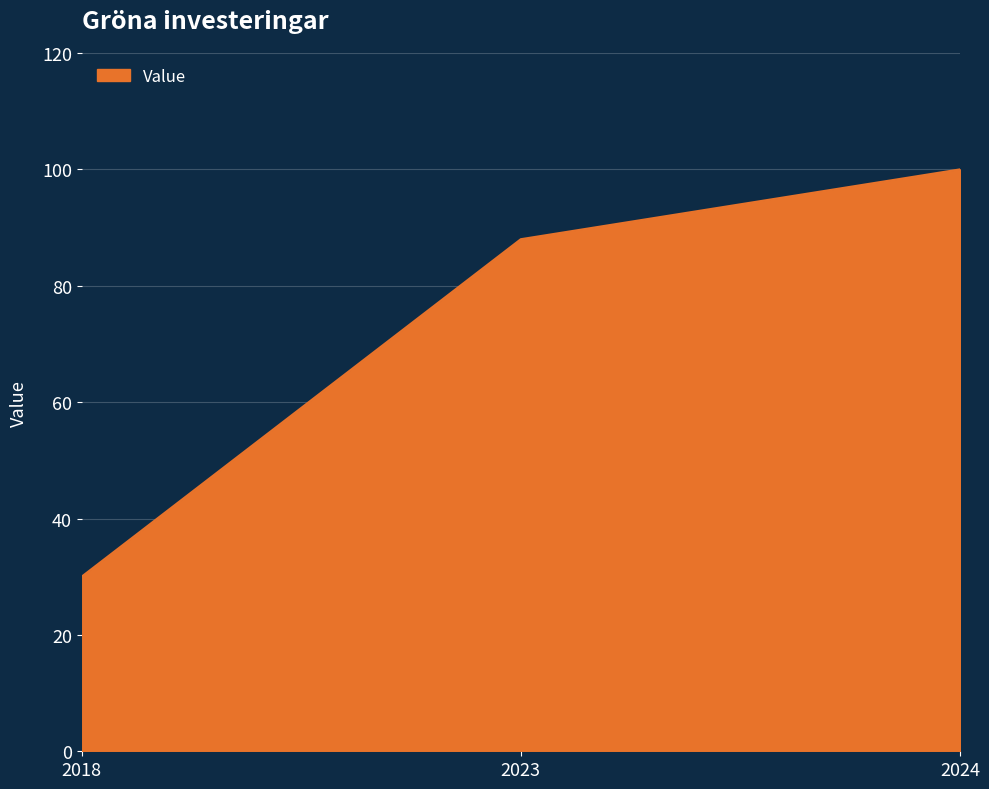

Which category has the lowest value across all series?

2018